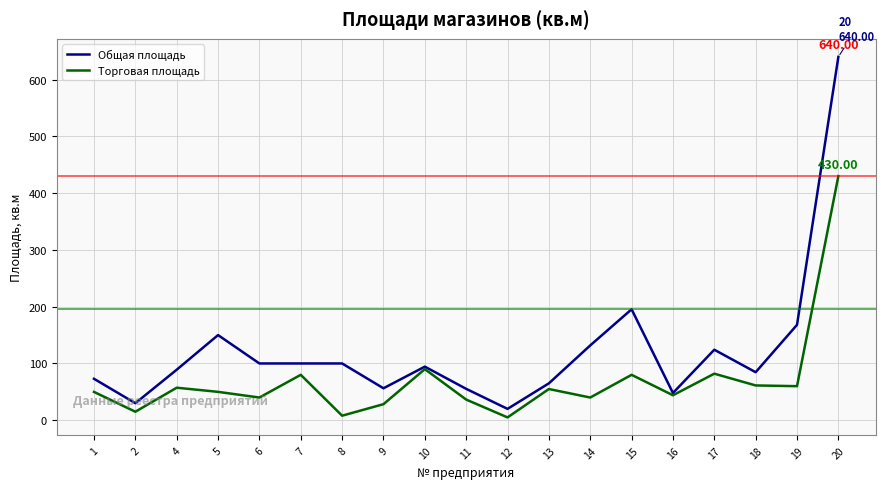

Where does the Торговая площадь series first go above 50?

4